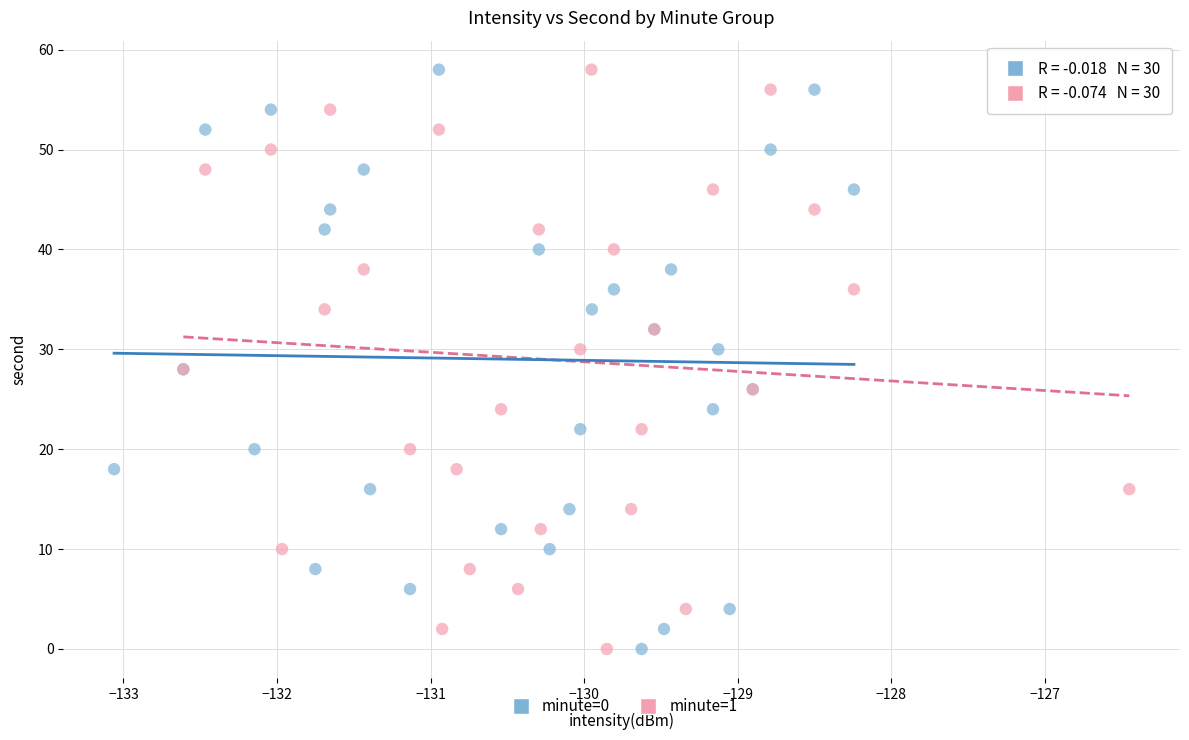

What are all the series names shown in the legend?

minute=0, minute=1